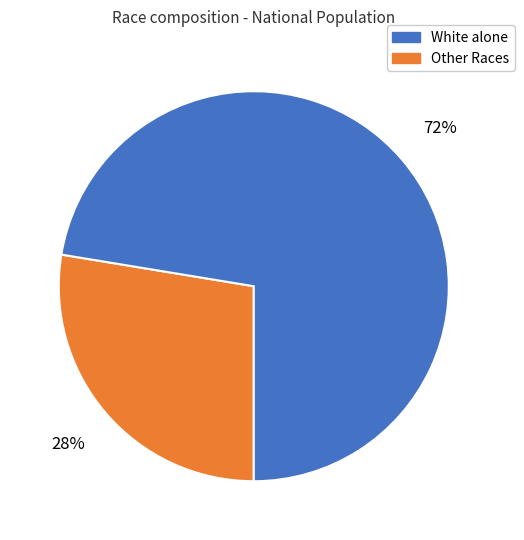

Is there a majority slice in this chart?

Yes